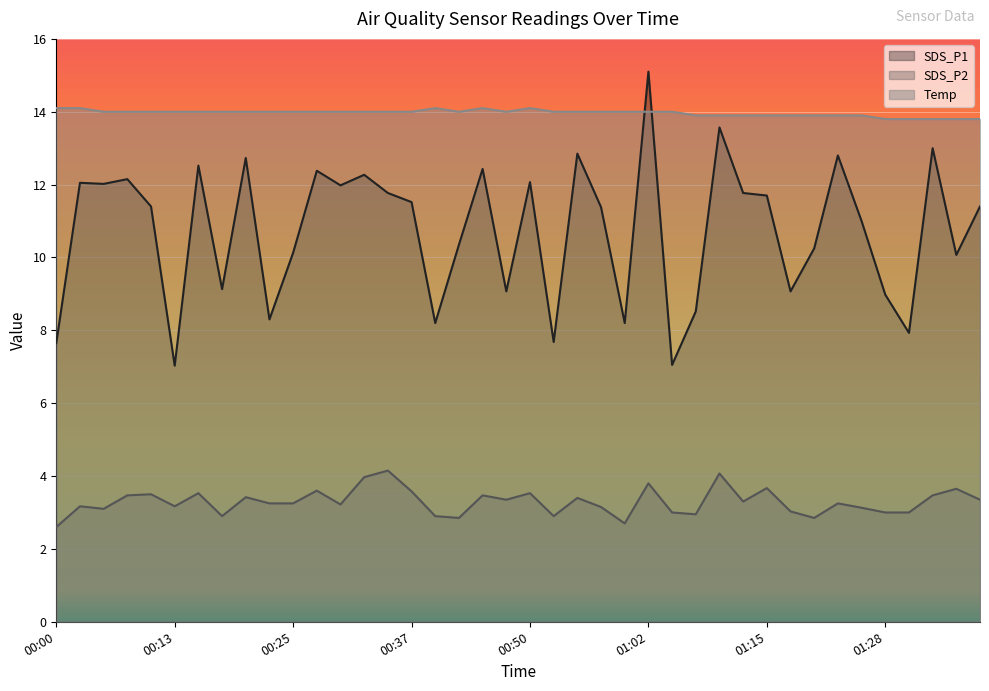

Reading right to left, transcribe all the data shown in this chart.

SDS_P1: 01:37=11.4	01:35=10.1	01:32=13.0	01:30=7.9	01:28=9.0	01:25=11.0	01:23=12.8	01:20=10.2	01:18=9.1	01:15=11.7	01:12=11.8	01:10=13.6	01:07=8.5	01:05=7.0	01:02=15.1	01:00=8.2	00:57=11.4	00:55=12.8	00:52=7.7	00:50=12.1	00:47=9.1	00:45=12.4	00:42=10.3	00:40=8.2	00:37=11.5	00:35=11.8	00:32=12.3	00:30=12.0	00:27=12.4	00:25=10.1	00:22=8.3	00:20=12.7	00:17=9.1	00:15=12.5	00:13=7.0	00:10=11.4	00:08=12.2	00:05=12.0	00:03=12.1	00:00=7.7
SDS_P2: 01:37=3.4	01:35=3.6	01:32=3.5	01:30=3.0	01:28=3.0	01:25=3.1	01:23=3.2	01:20=2.9	01:18=3.0	01:15=3.7	01:12=3.3	01:10=4.1	01:07=3.0	01:05=3.0	01:02=3.8	01:00=2.7	00:57=3.1	00:55=3.4	00:52=2.9	00:50=3.5	00:47=3.4	00:45=3.5	00:42=2.9	00:40=2.9	00:37=3.6	00:35=4.2	00:32=4.0	00:30=3.2	00:27=3.6	00:25=3.2	00:22=3.2	00:20=3.4	00:17=2.9	00:15=3.5	00:13=3.2	00:10=3.5	00:08=3.5	00:05=3.1	00:03=3.2	00:00=2.6
Temp: 01:37=13.8	01:35=13.8	01:32=13.8	01:30=13.8	01:28=13.8	01:25=13.9	01:23=13.9	01:20=13.9	01:18=13.9	01:15=13.9	01:12=13.9	01:10=13.9	01:07=13.9	01:05=14.0	01:02=14.0	01:00=14.0	00:57=14.0	00:55=14.0	00:52=14.0	00:50=14.1	00:47=14.0	00:45=14.1	00:42=14.0	00:40=14.1	00:37=14.0	00:35=14.0	00:32=14.0	00:30=14.0	00:27=14.0	00:25=14.0	00:22=14.0	00:20=14.0	00:17=14.0	00:15=14.0	00:13=14.0	00:10=14.0	00:08=14.0	00:05=14.0	00:03=14.1	00:00=14.1